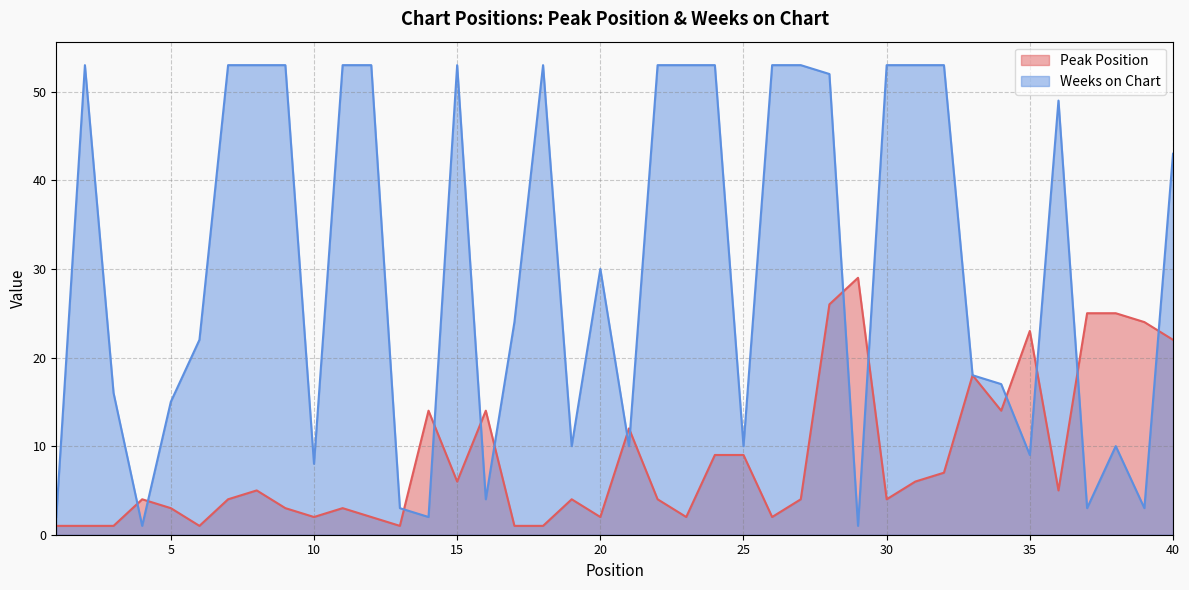

Which series ends up on top after the final intersection of Peak Position and Weeks on Chart?

Weeks on Chart